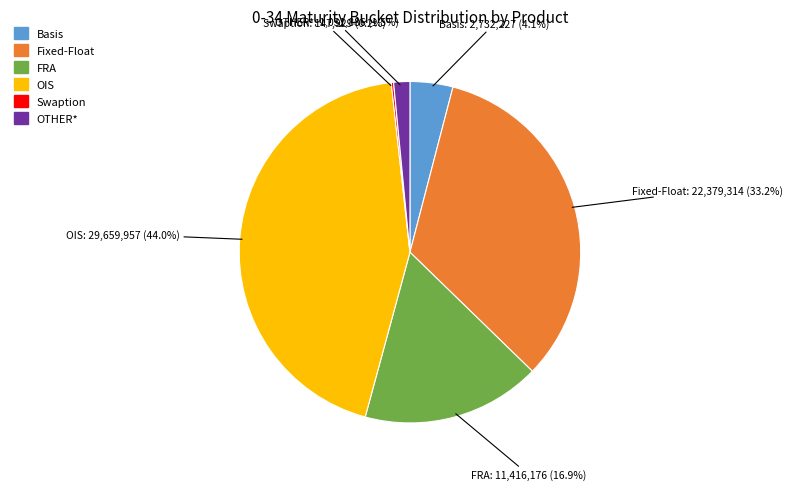

Is it true that Basis is 10% of the pie?

False